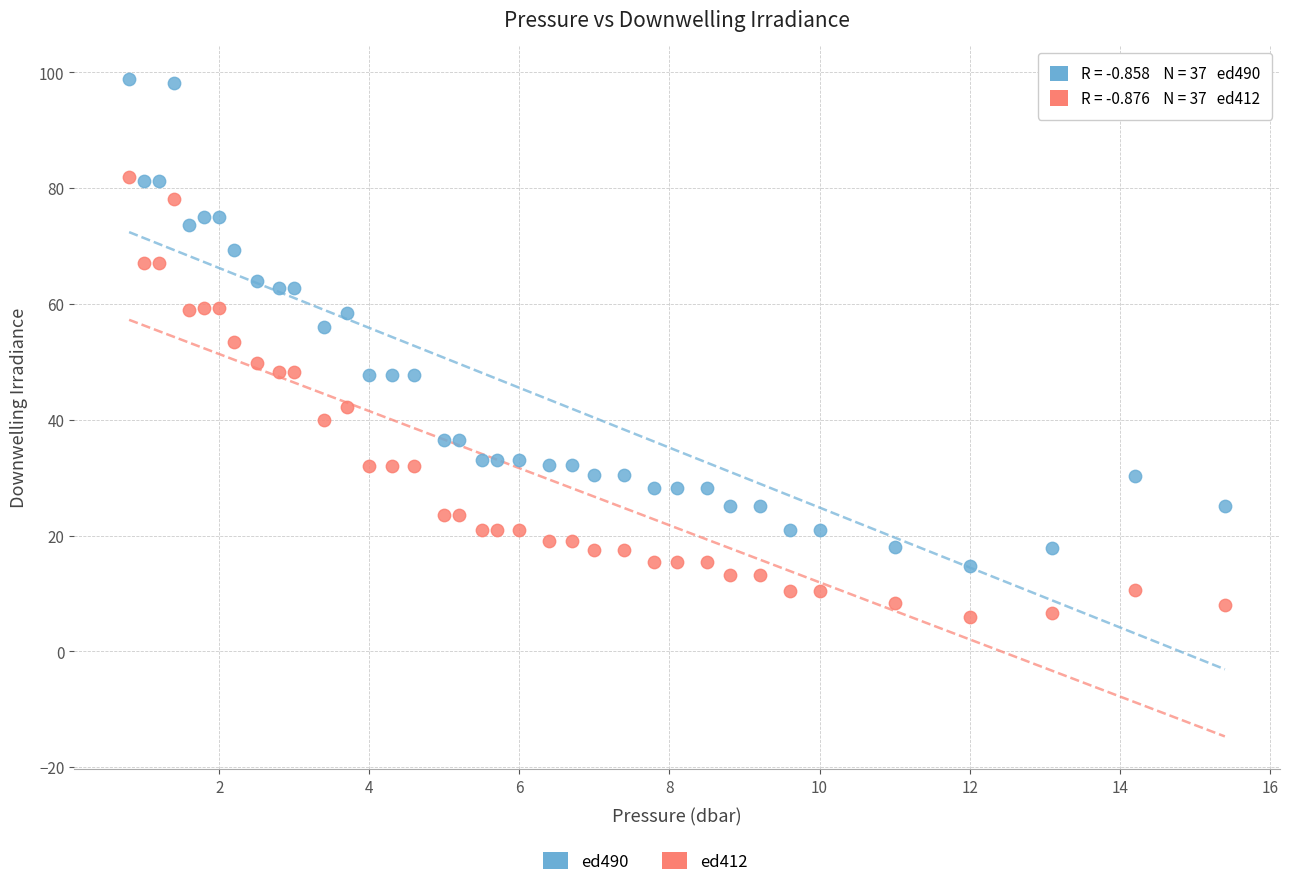

Which series contains the lowest Y value?

ed412